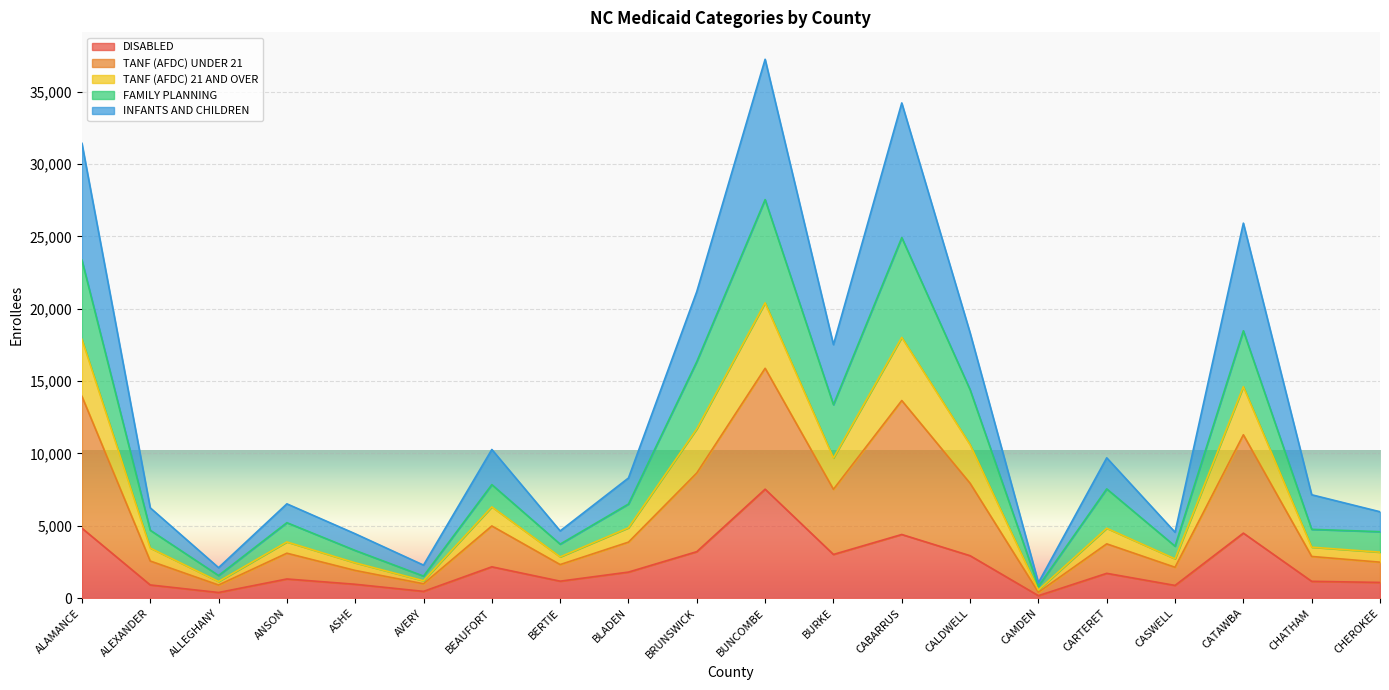

What is the total value across all series at CATAWBA?

25919